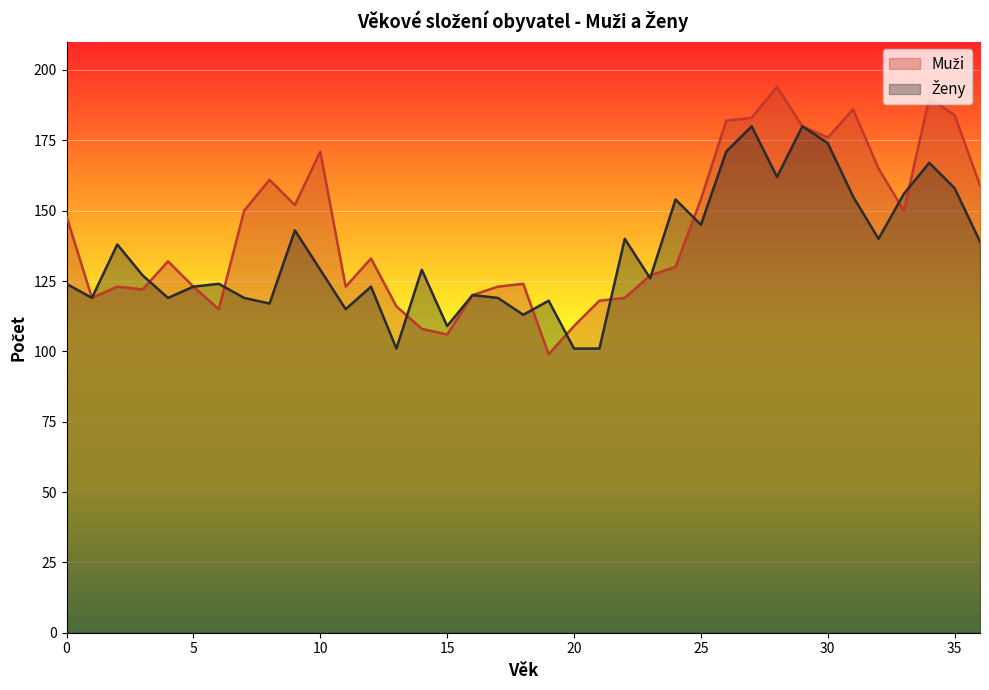

Reading left to right, what are all the values shown in this chart?

Muži: 148	119	123	122	132	123	115	150	161	152	171	123	133	116	108	106	120	123	124	99	109	118	119	127	130	154	182	183	194	180	176	186	165	150	190	184	159
Ženy: 124	119	138	127	119	123	124	119	117	143	129	115	123	101	129	109	120	119	113	118	101	101	140	126	154	145	171	180	162	180	174	155	140	156	167	158	139